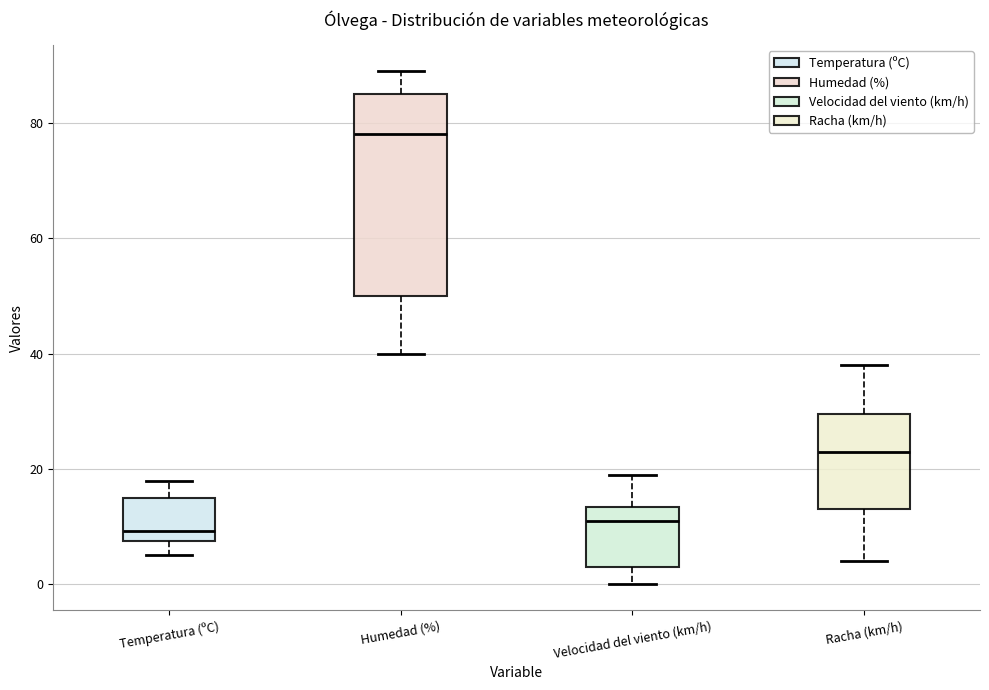

Reading left to right, transcribe this box plot: for each box, give where its median line is, the range the box spans, and where its two whiskers end, as read against the y-axis. The values are not printed on the chart, so give them approximately, as read against the axis.

Temperatura (ºC): median 10, box 8 to 16, whiskers 6 to 18
Humedad (%): median 78, box 50 to 86, whiskers 40 to 90
Velocidad del viento (km/h): median 12, box 4 to 14, whiskers 0 to 20
Racha (km/h): median 24, box 14 to 30, whiskers 4 to 38